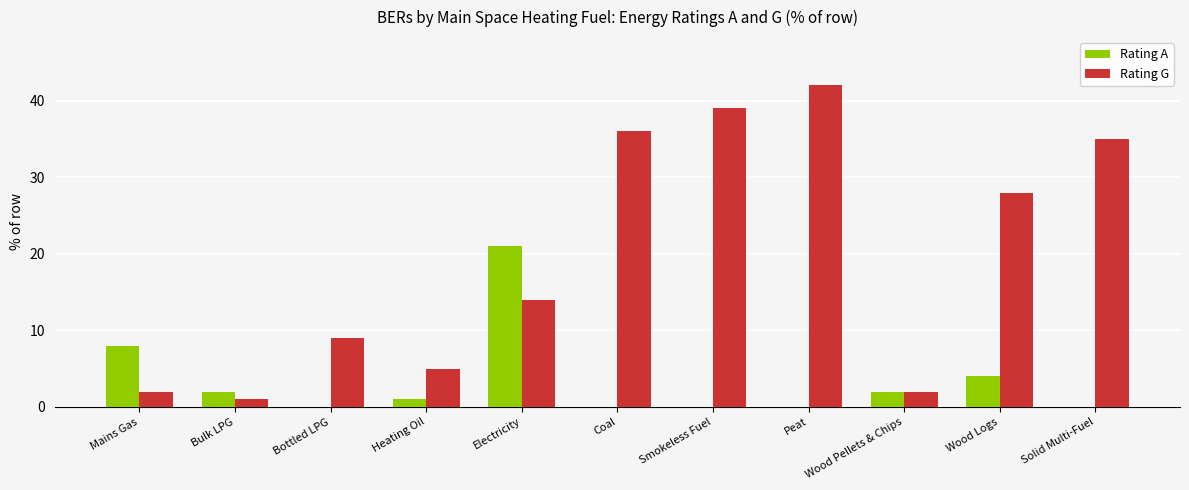

What is the total value across all series at Wood Pellets & Chips?

4